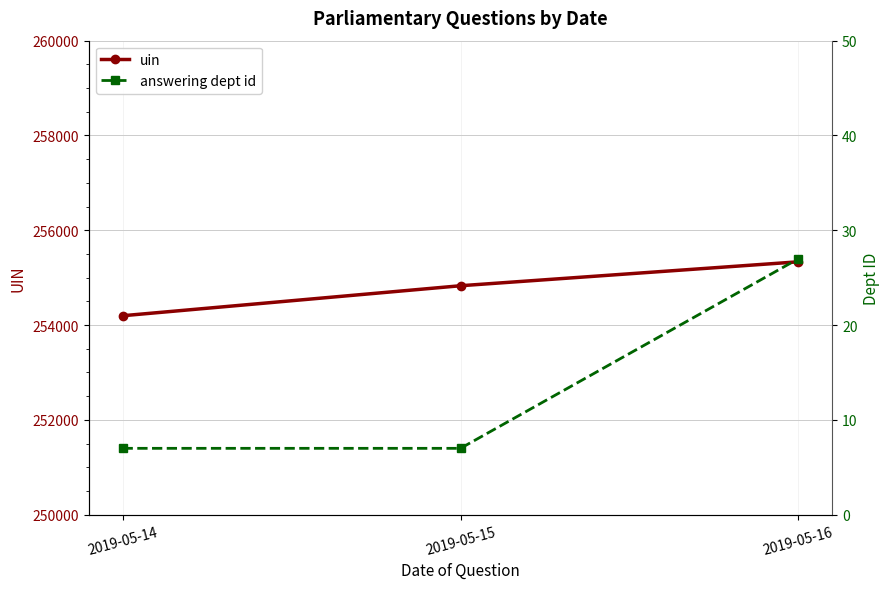

What are all the series names shown in the legend?

uin, answering dept id